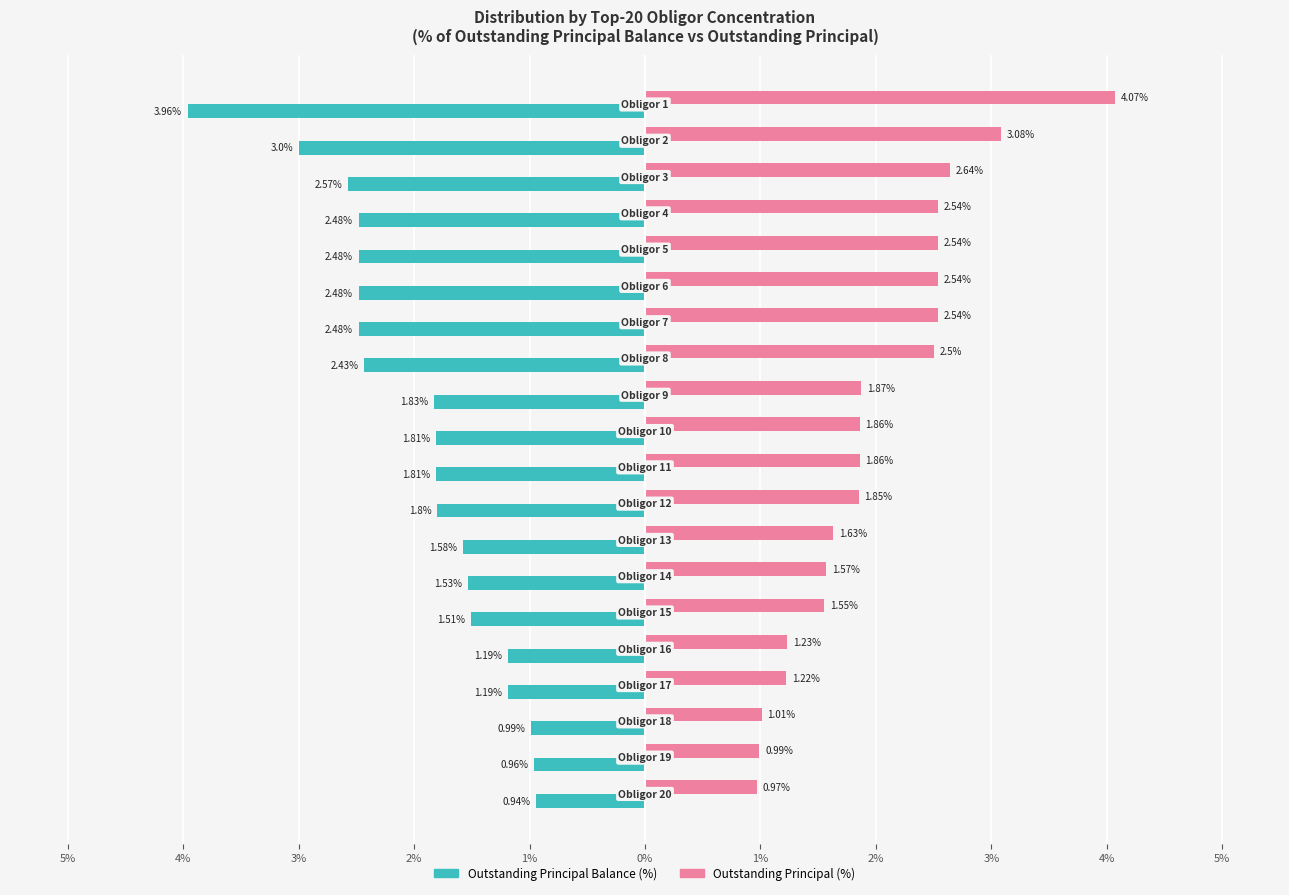

What are all the series names shown in the legend?

Outstanding Principal Balance (%), Outstanding Principal (%)